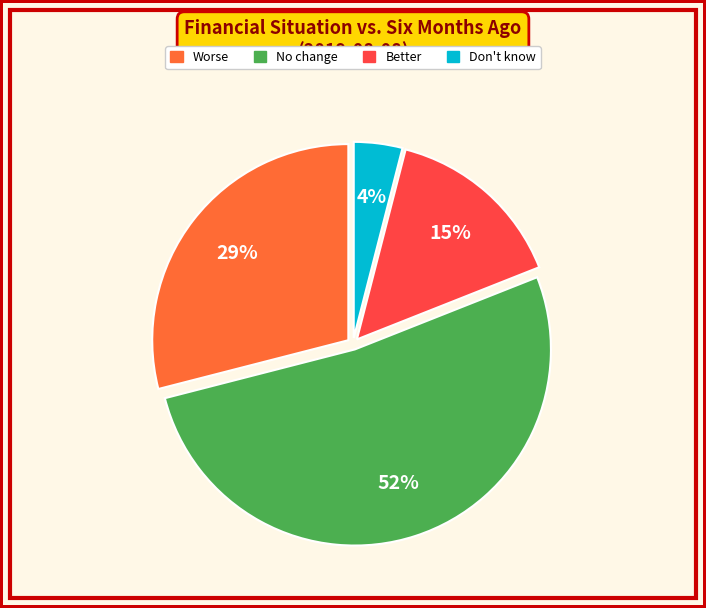

Which has a higher value, Better or No change?

No change